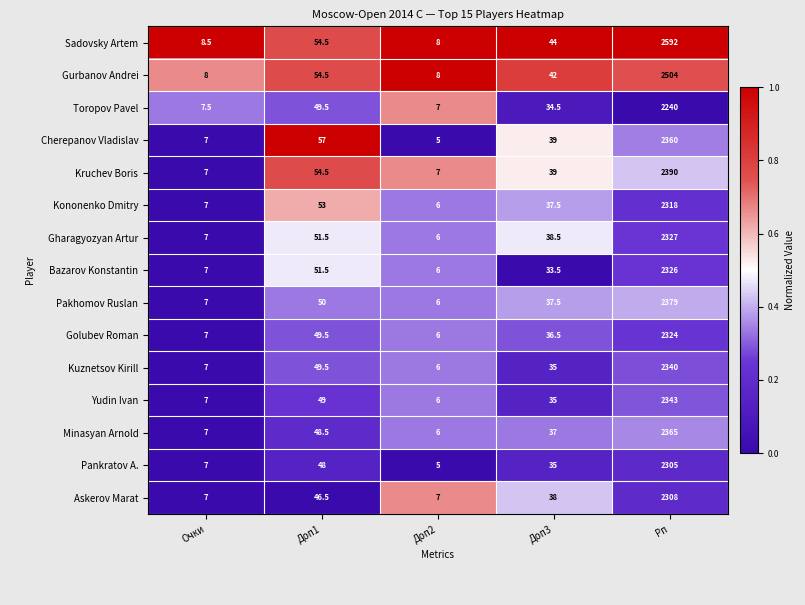

Which series has the widest spread of values?

Sadovsky Artem